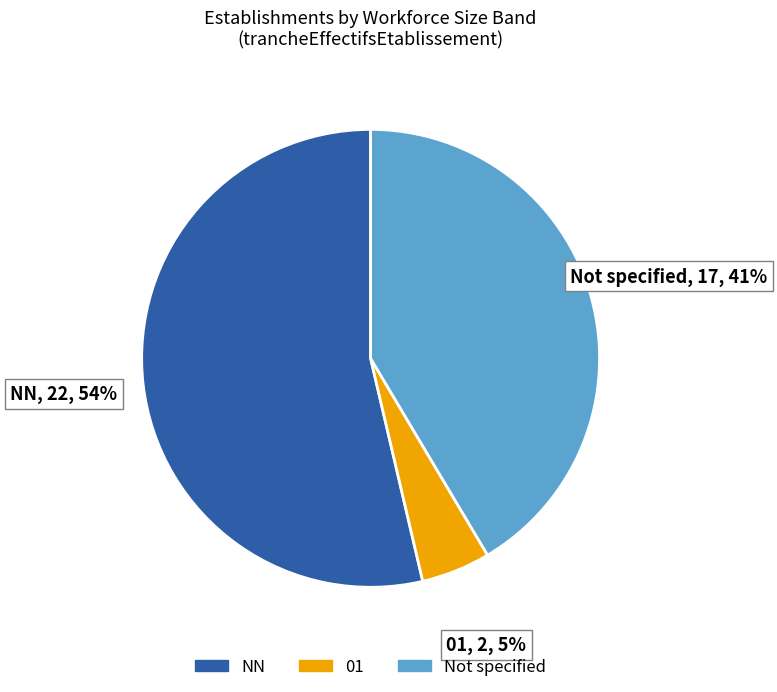

True or false: Not specified accounts for 32% of the total.

False